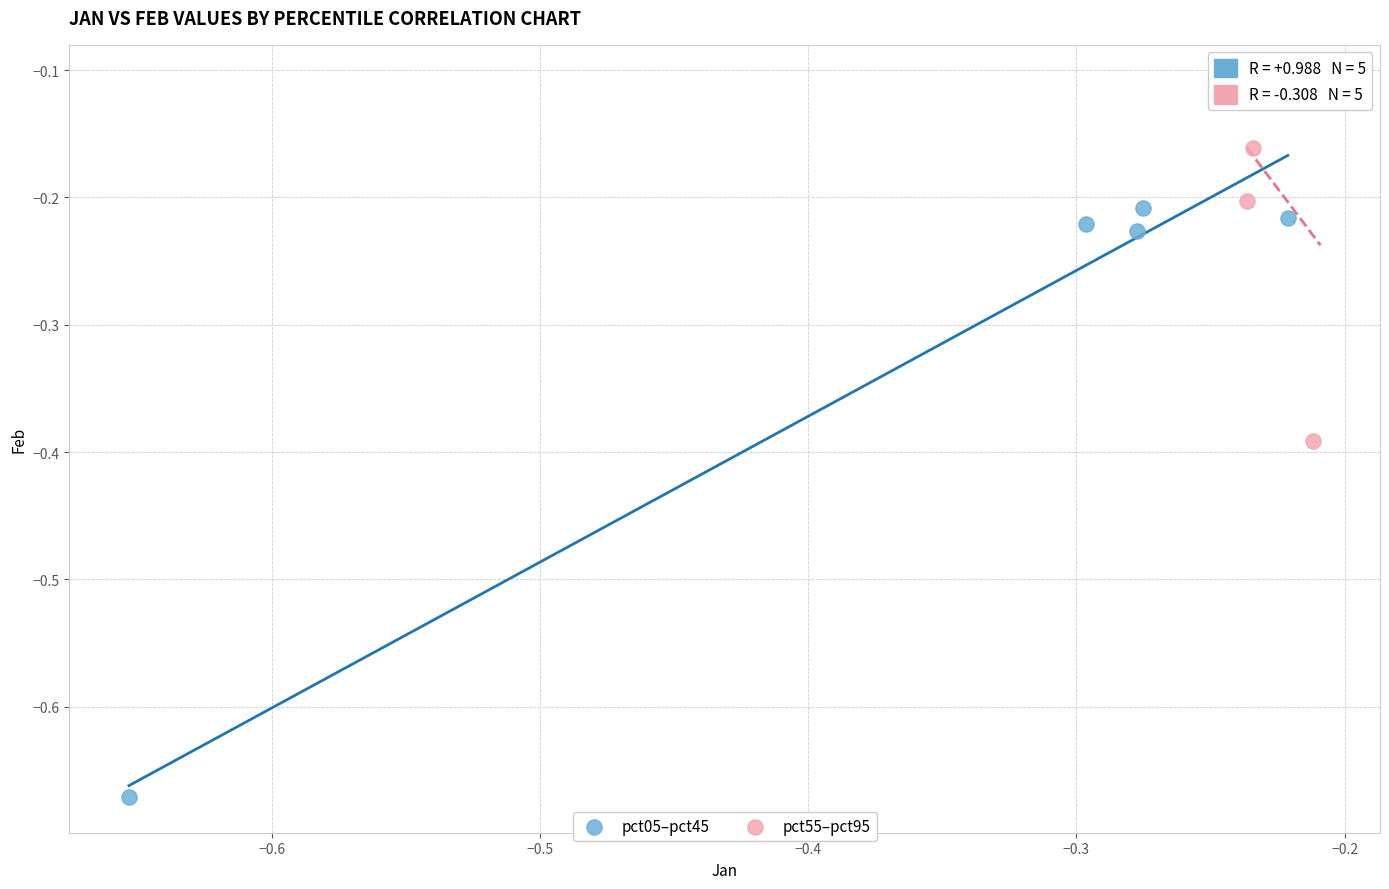

What are all the series names shown in the legend?

pct05–pct45, pct55–pct95